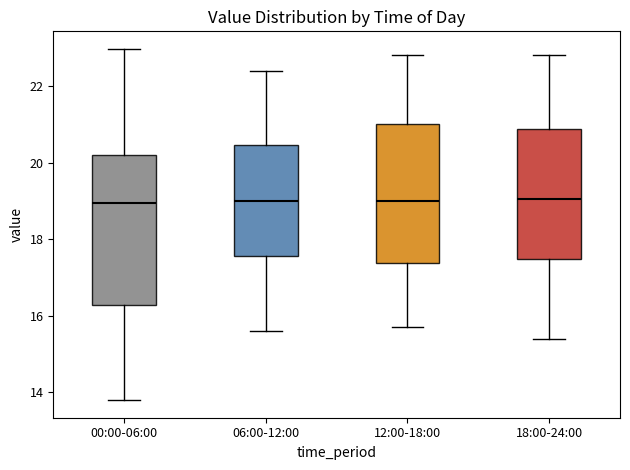

Comparing the boxes themselves (not the whiskers), which one is the tallest?

00:00-06:00